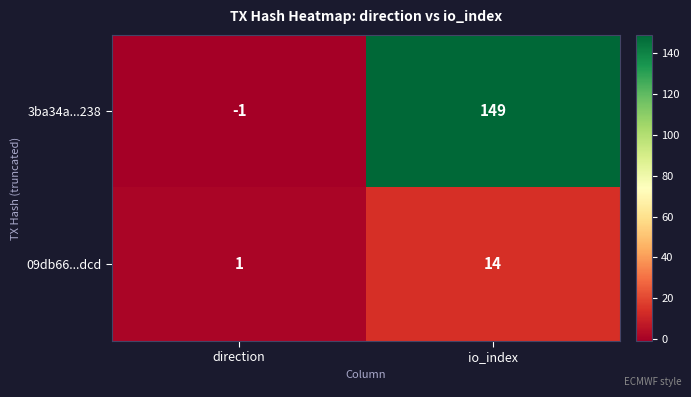

Reading right to left, list all the values displayed in this chart.

3ba34a...238: 149	-1
09db66...dcd: 14	1